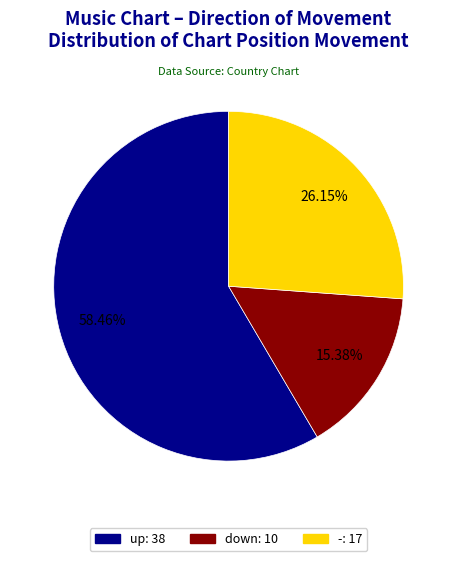

What is the total percentage of down and -?

41.5%